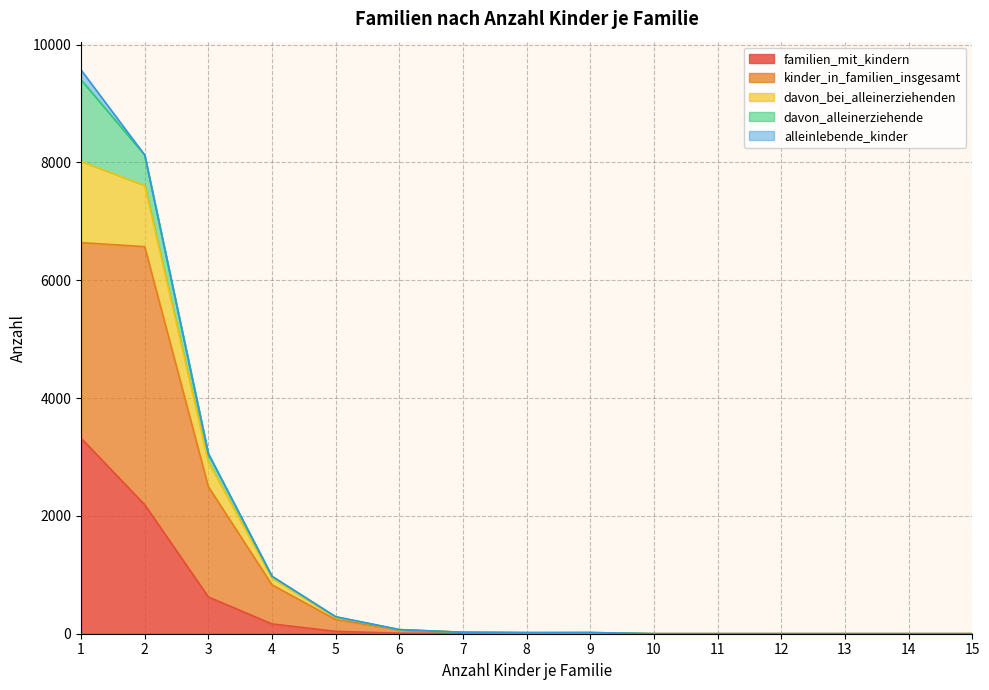

What is the maximum value for familien_mit_kindern?

3319